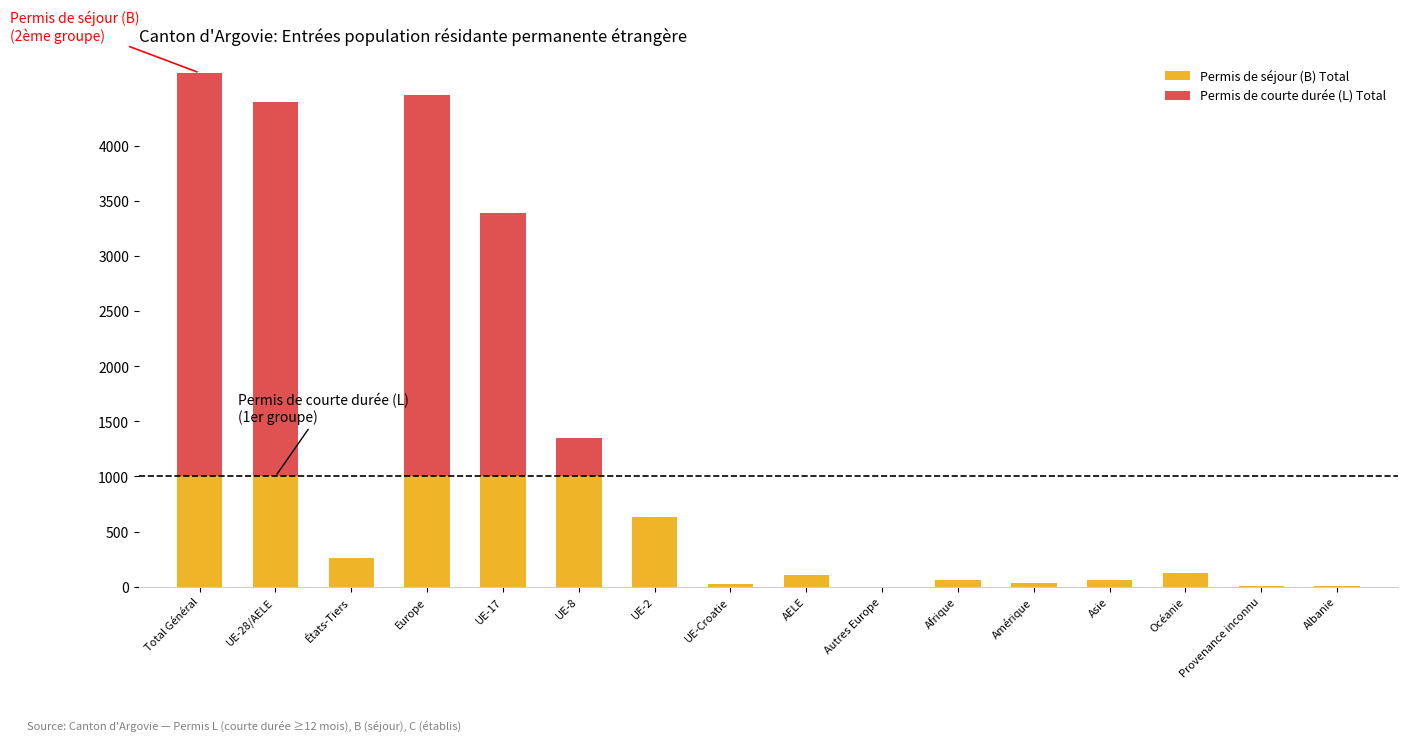

What is the highest value of the Permis de séjour (B) Total series?

1000